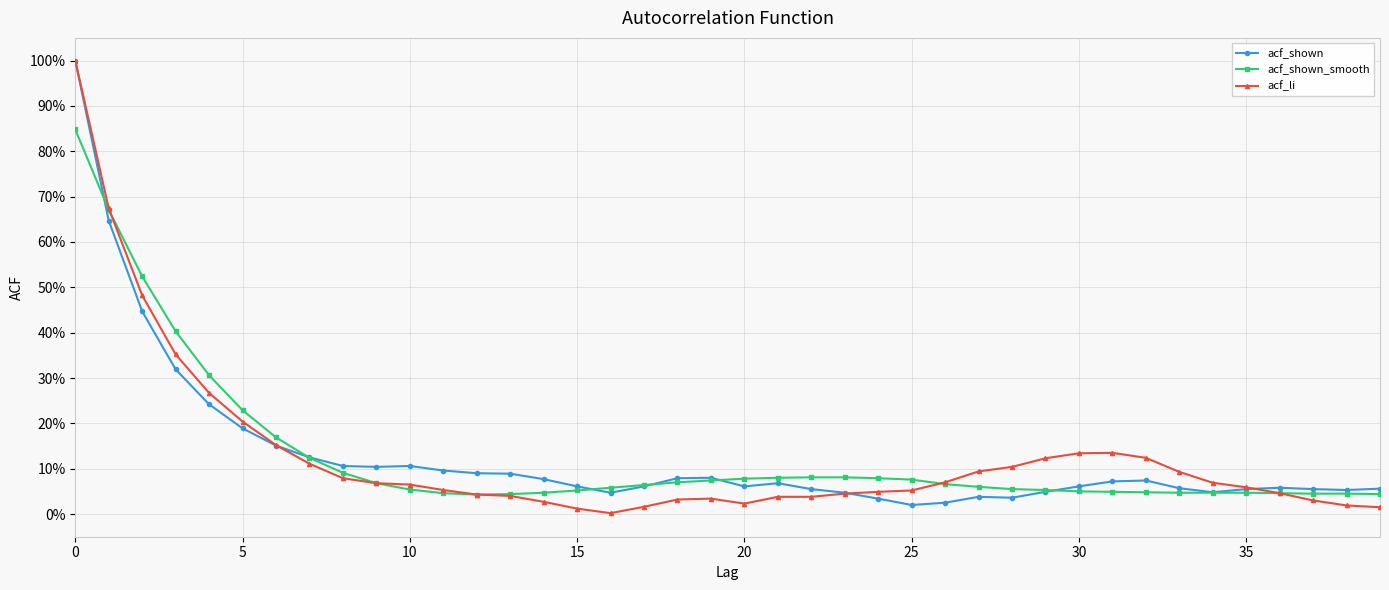

Does the chart have visible grid lines?

Yes